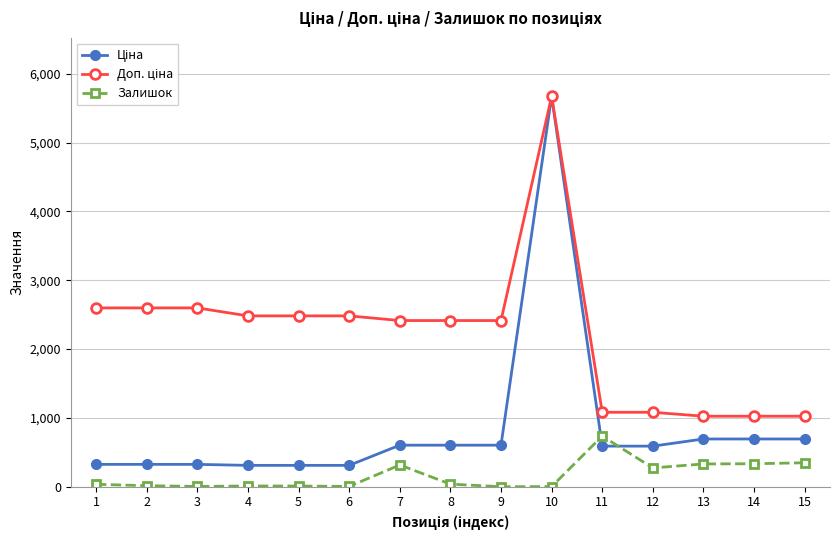

At which category is the sum across all series the highest?

10